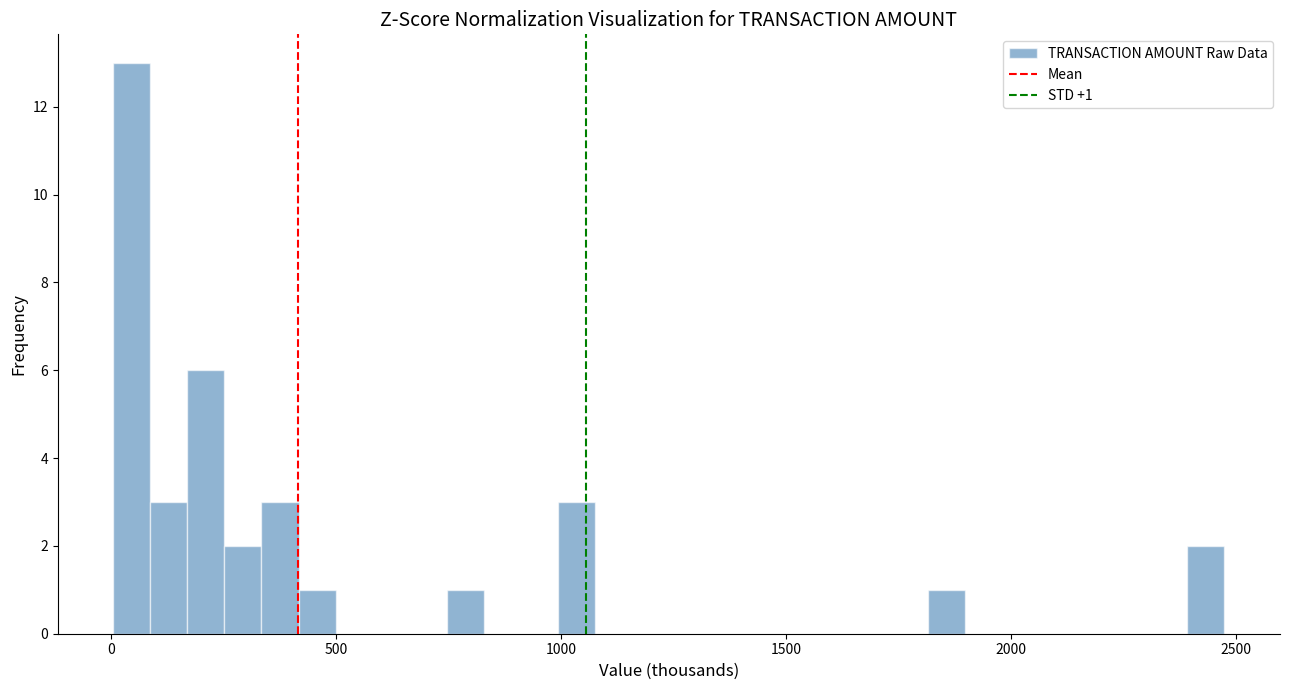

Around what value on the x-axis is the tallest bar? Give the approximate position of its centre, as read against the axis.

50